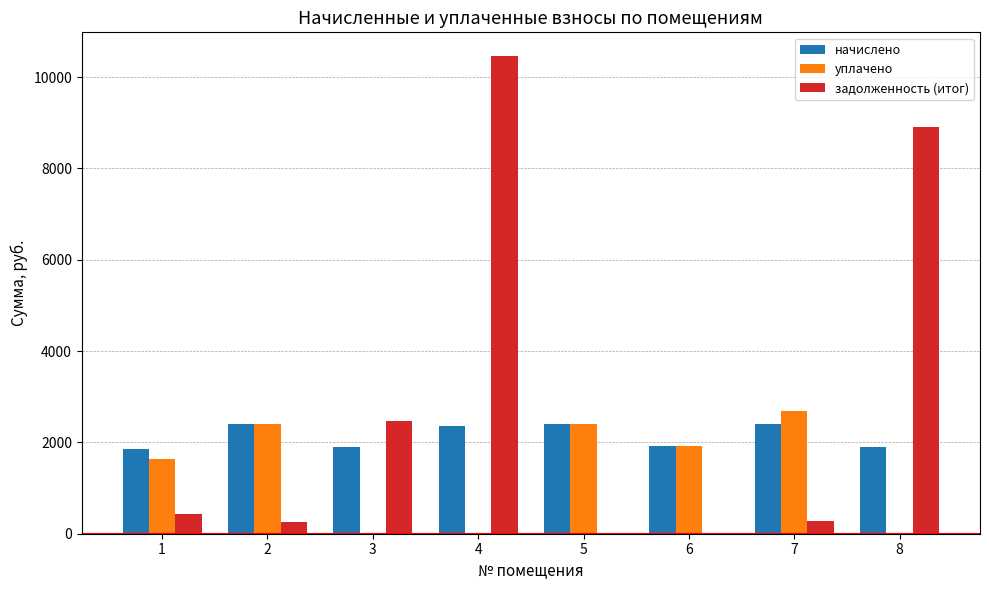

Are the bars horizontal?

No